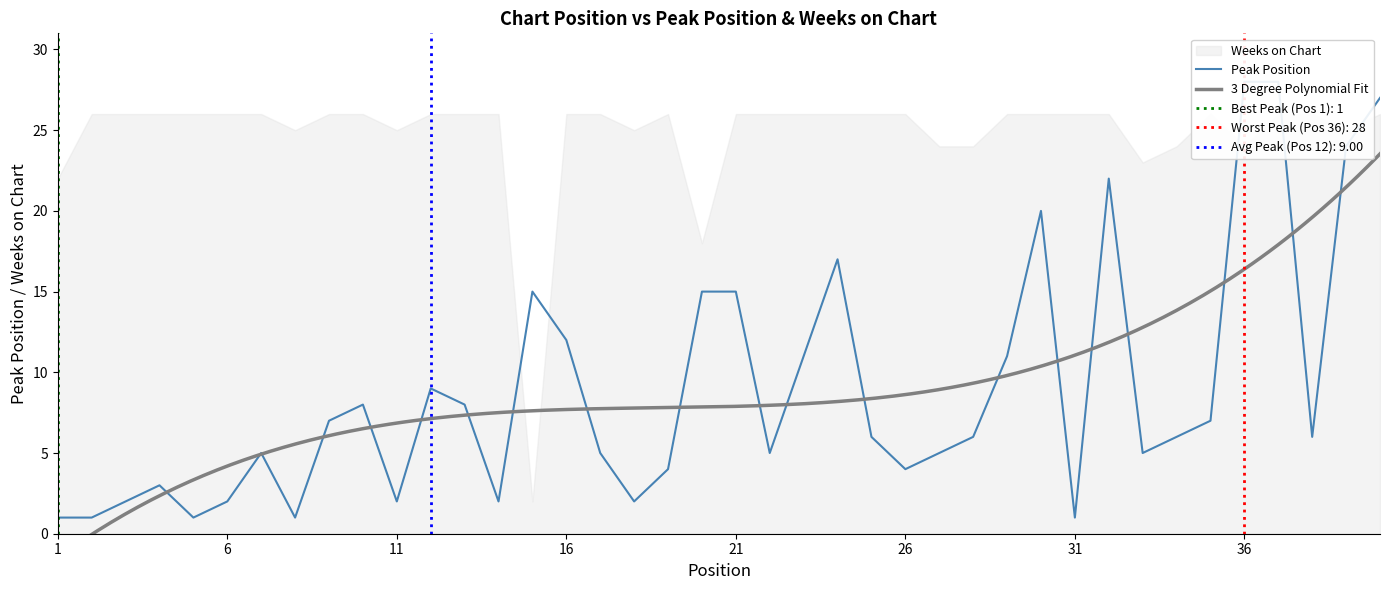

What is the ratio of the value at 15 to the value at 39?

0.6